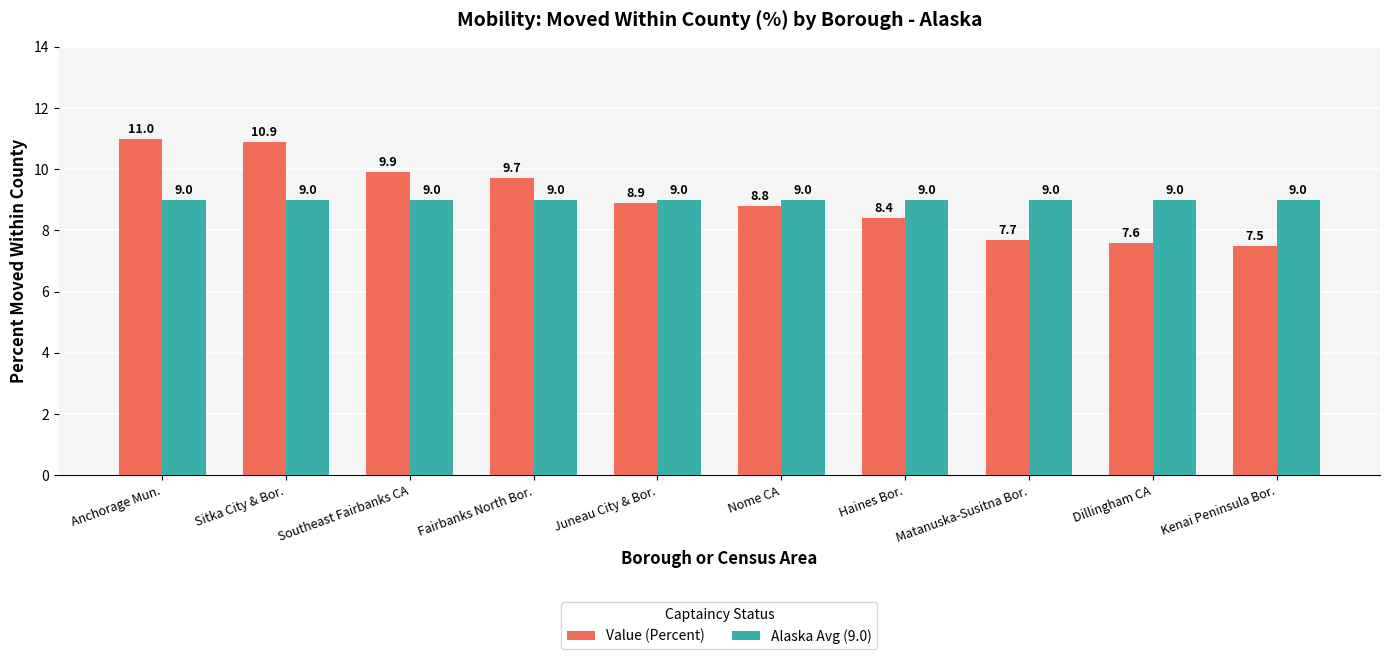

What is the value of the Value (Percent) bar at the 10th from the left?

7.5